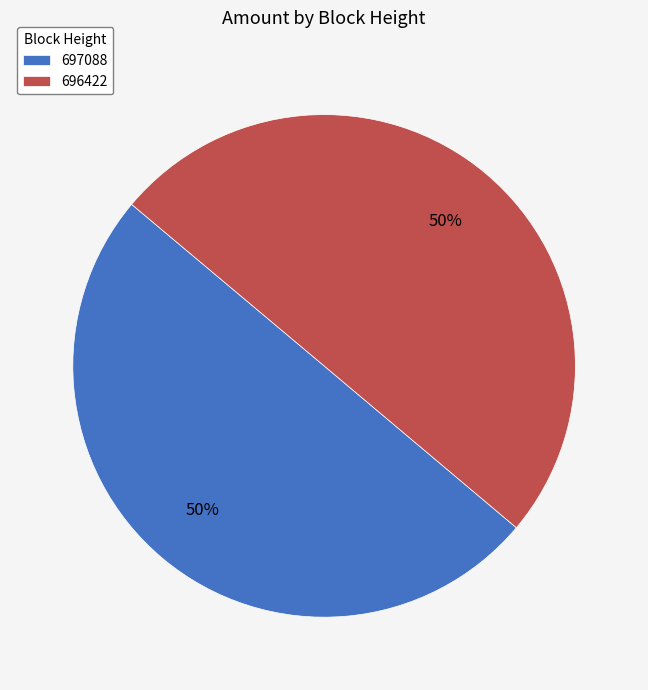

What percentage is the 697088 slice, to the nearest percent?

50%